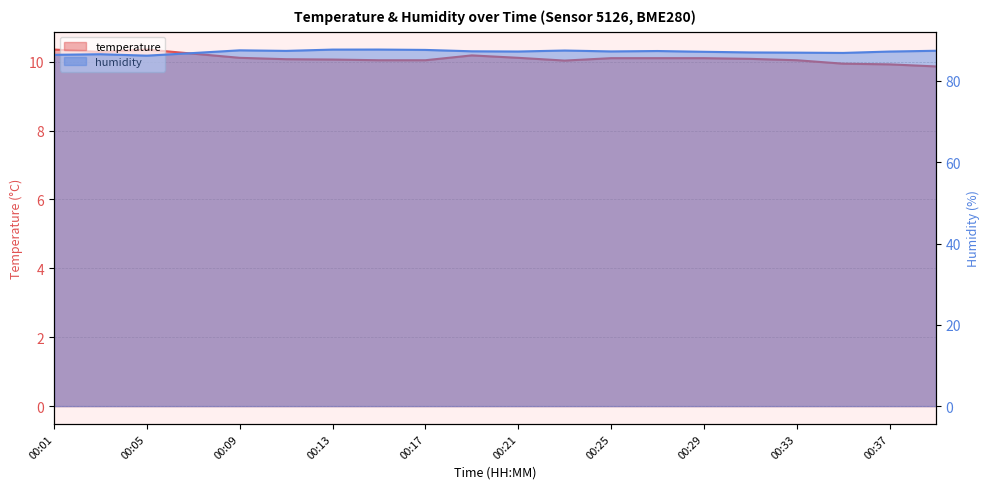

List the series in order of their peak value, highest first.

humidity, temperature